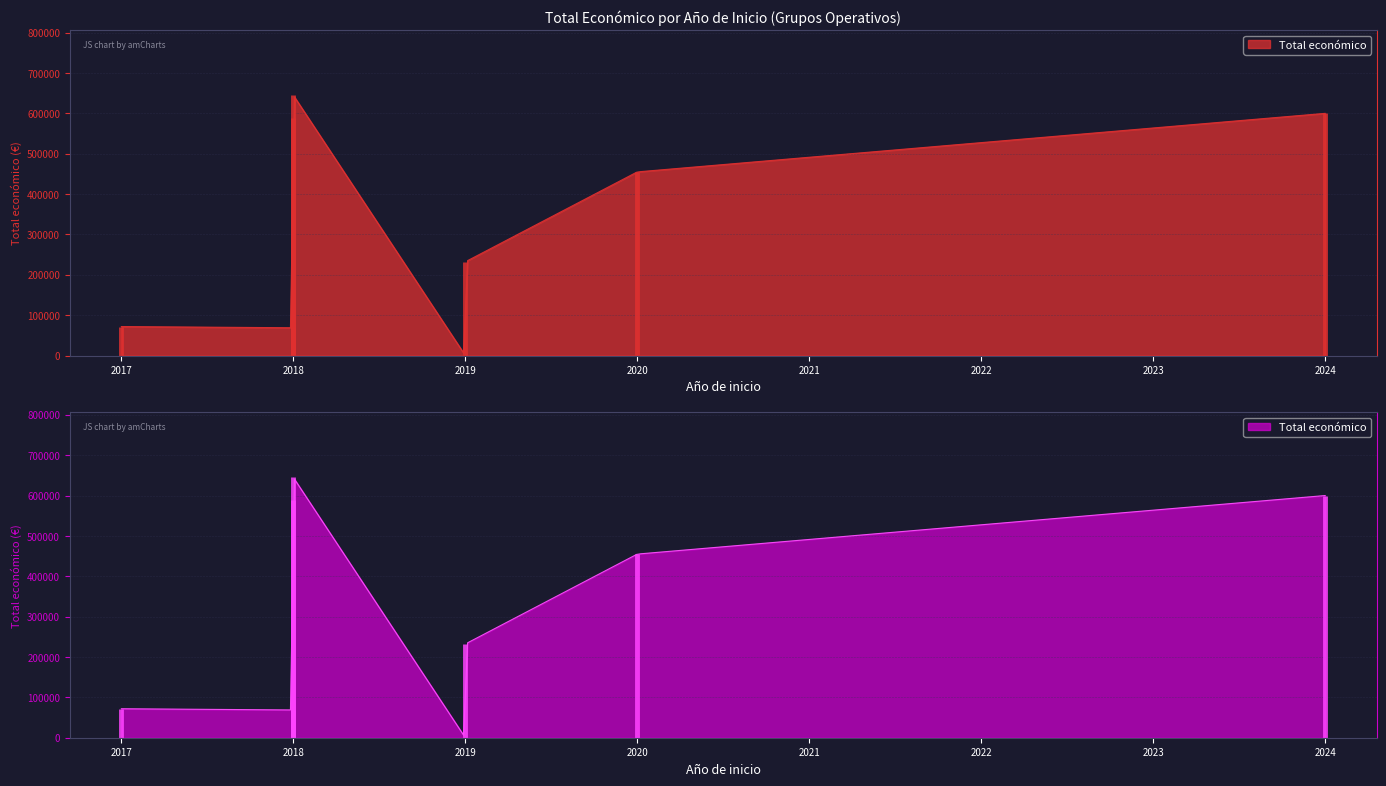

Where does the data first go above 454981?

2018